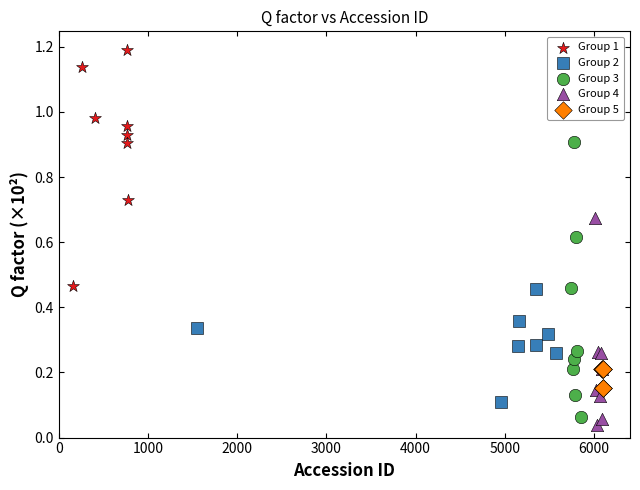

Which series reaches the minimum Y coordinate?

Group 4